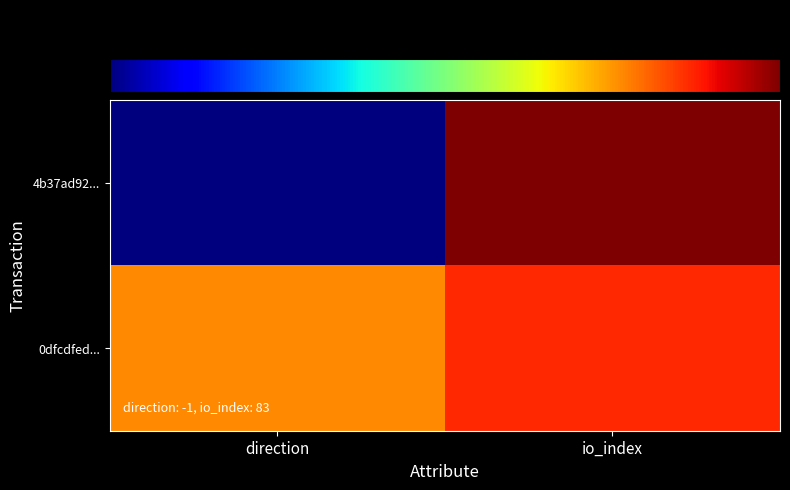

Reading left to right, transcribe all the data shown in this chart.

4b37ad92...: direction=0.0	io_index=84.0
0dfcdfed...: direction=2.0	io_index=10.0